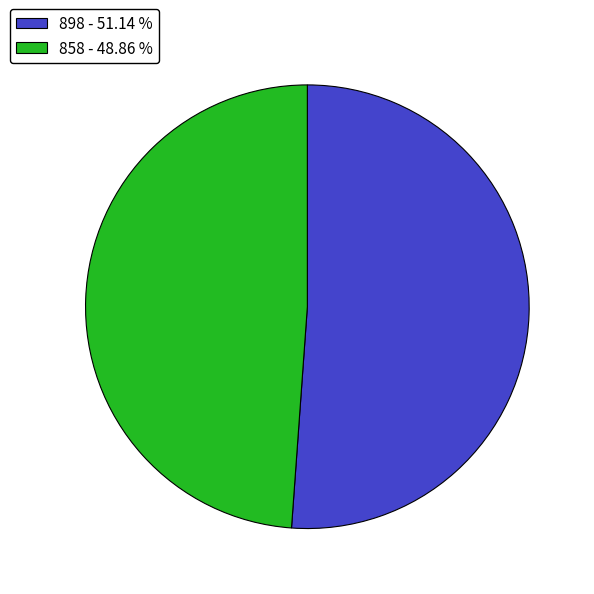

Rank the categories by value from highest to lowest.

898, 858